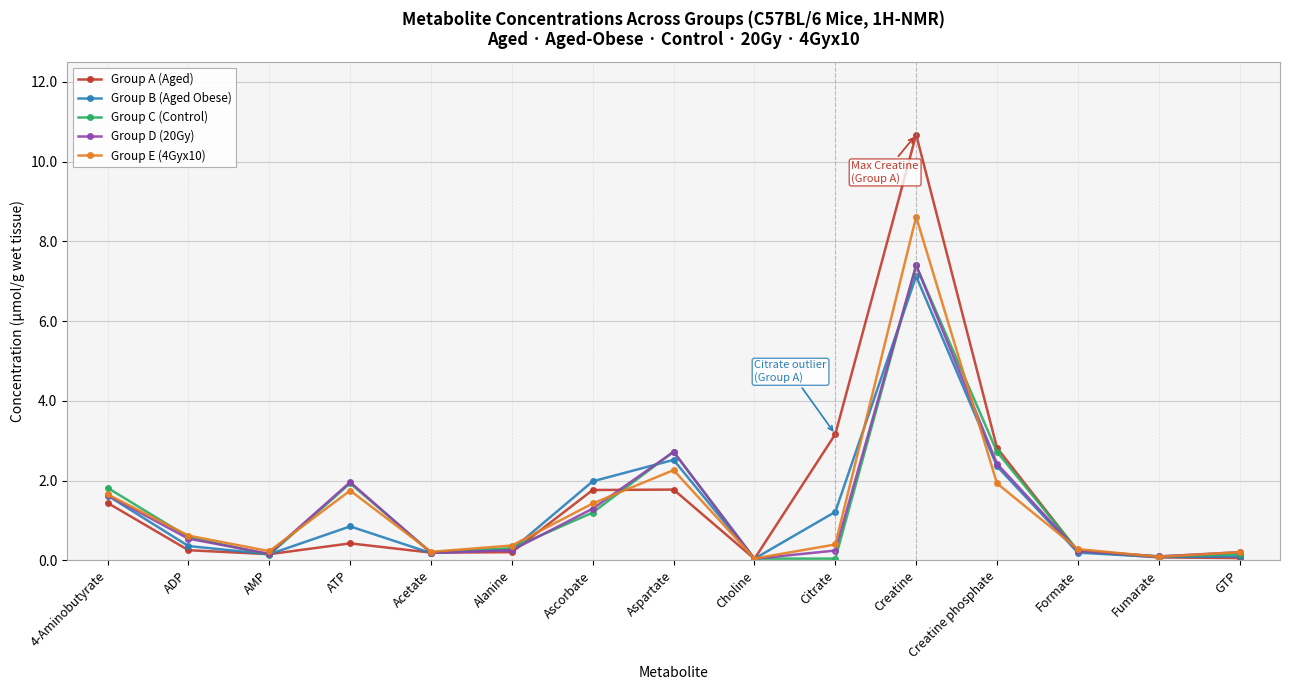

Between ADP and Creatine, which series saw the biggest shift?

Group A (Aged)